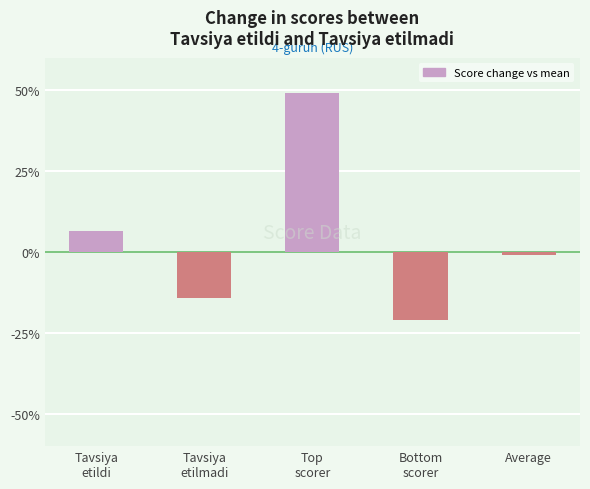

At which category does the chart reach its peak across all series?

Top
scorer